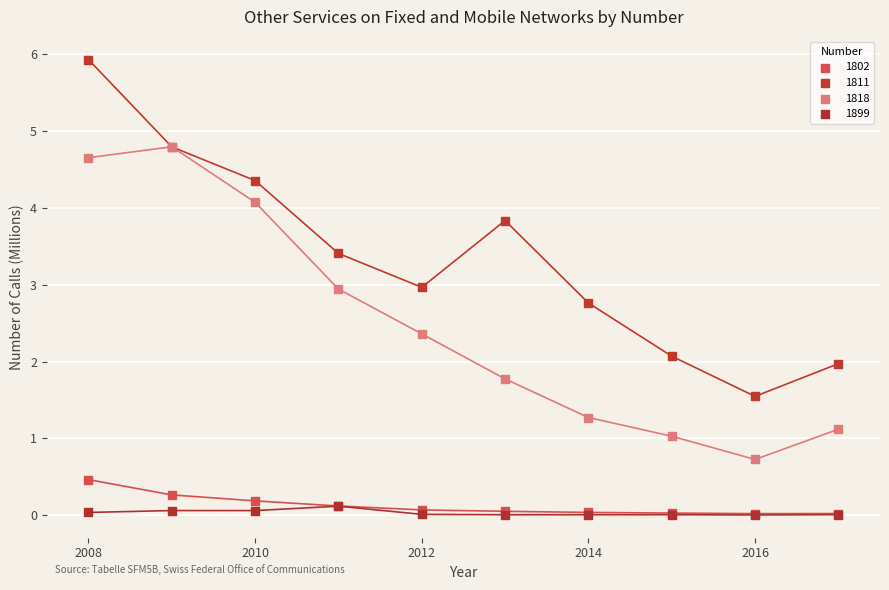

What are all the series names shown in the legend?

1802, 1811, 1818, 1899